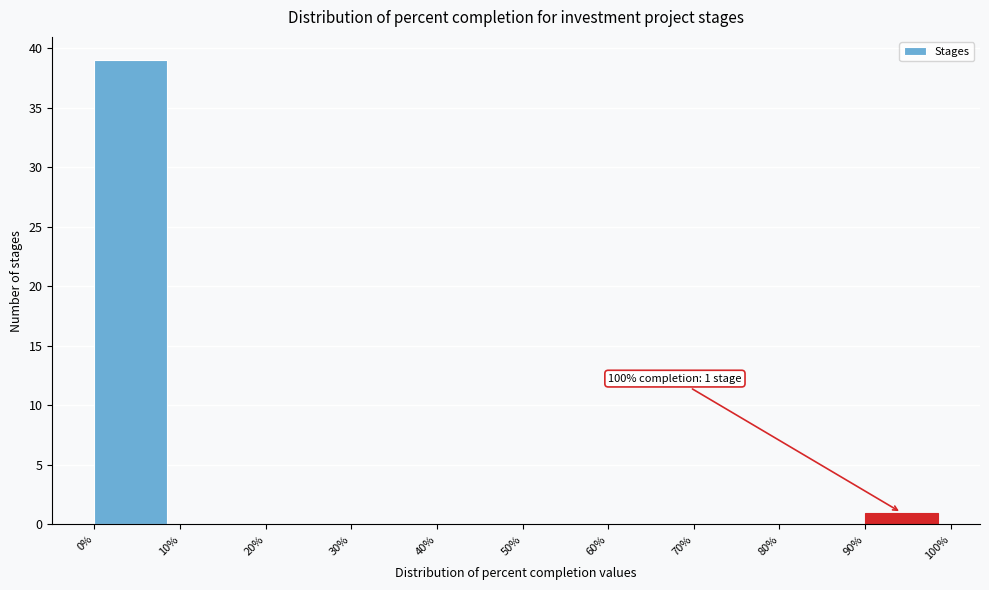

Over which range of the x-axis is the bar tallest?

0% to 10%